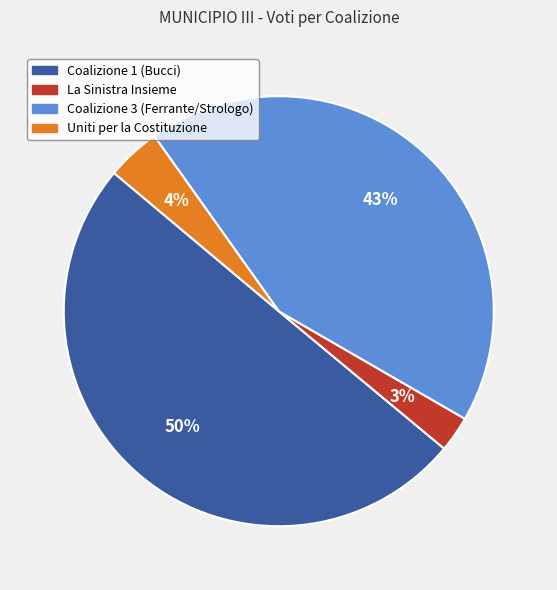

Which category has the biggest portion of the pie?

Coalizione 1 (Bucci)